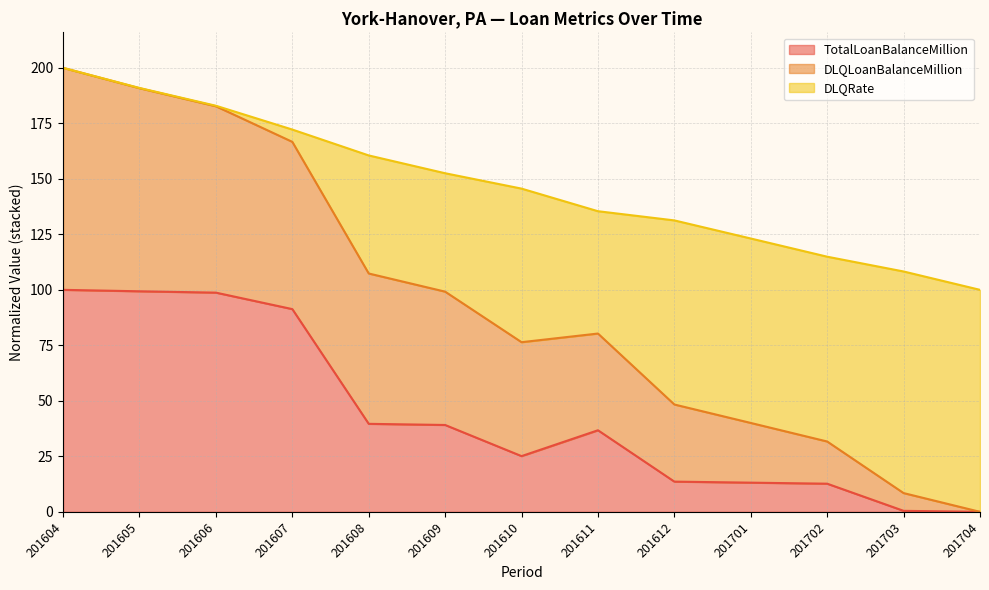

Count the number of data series in this chart.

3